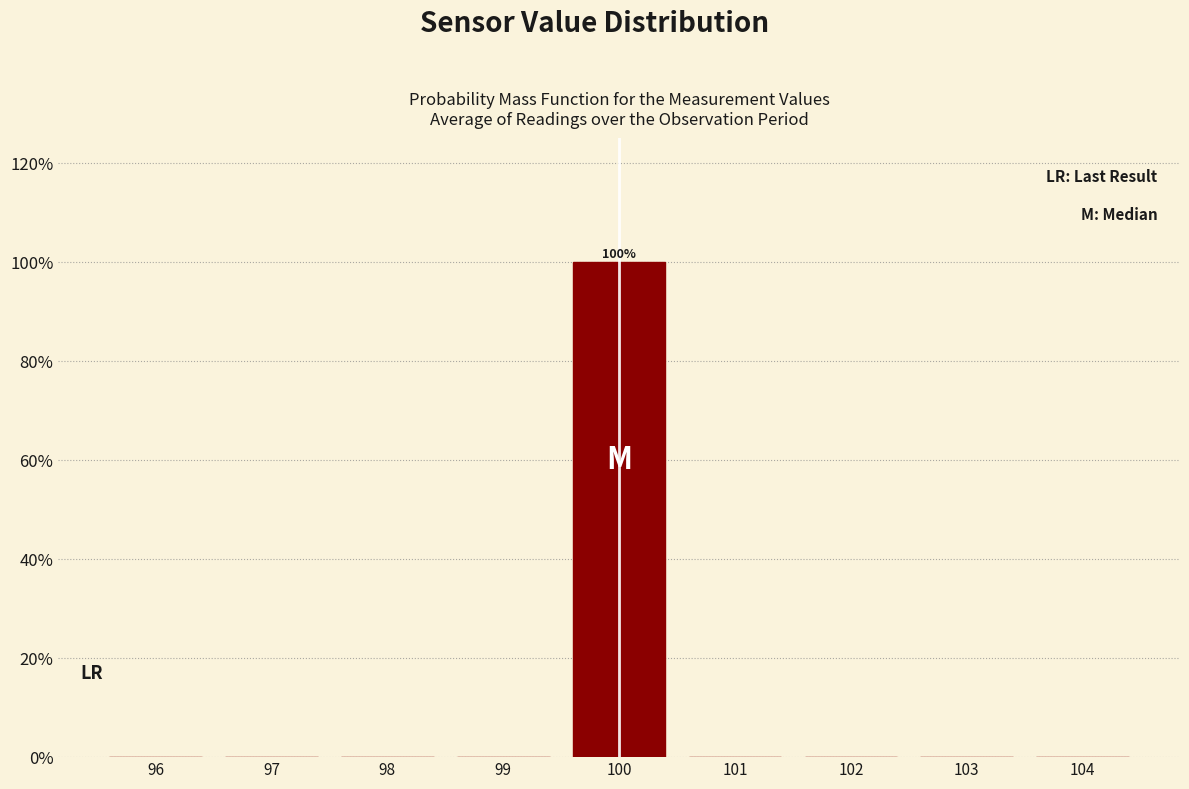

Over which range of the x-axis is the bar tallest?

99.5 to 100.5